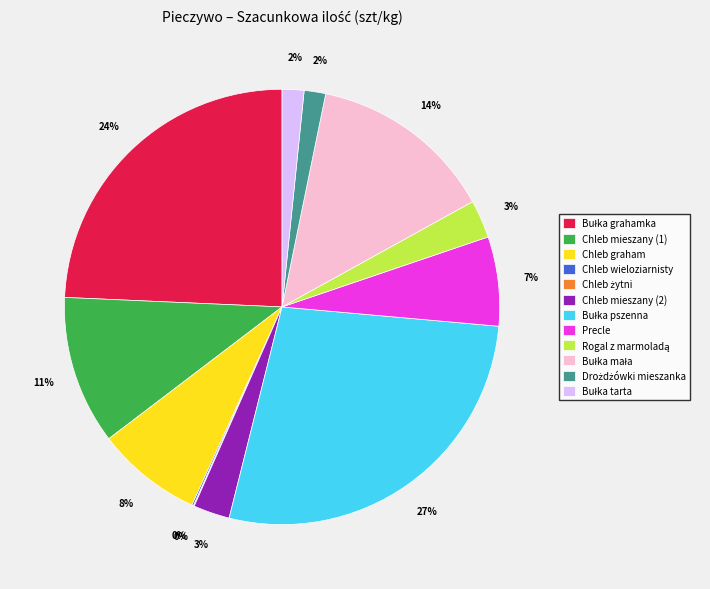

What percentage is the Chleb graham slice, to the nearest percent?

8%